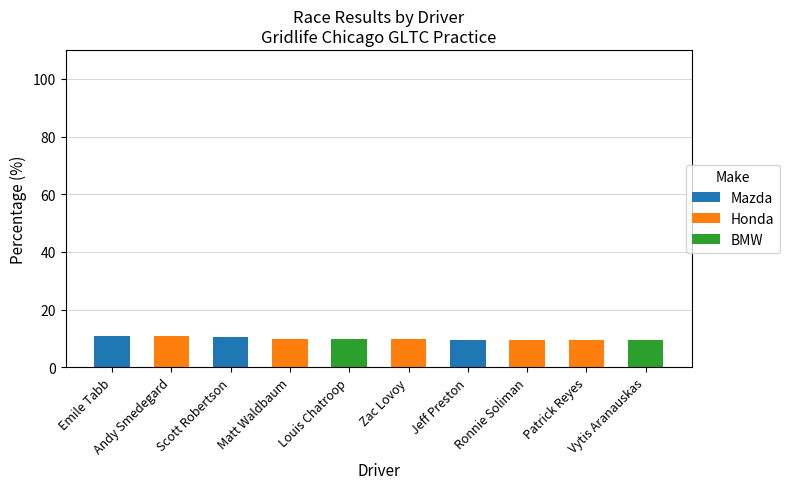

What is the sum of the Mazda values at Jeff Preston and Vytis Aranauskas?

9.6